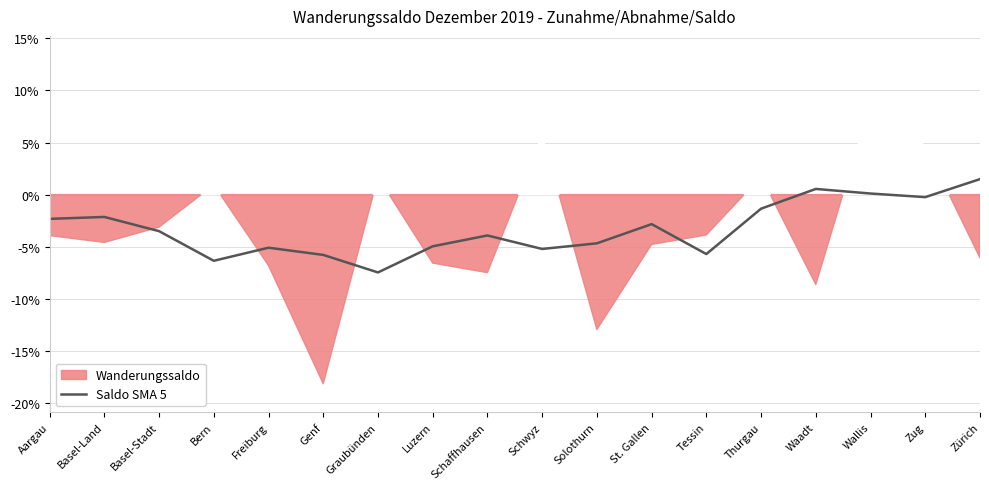

What position from the right is Basel-Land?

17